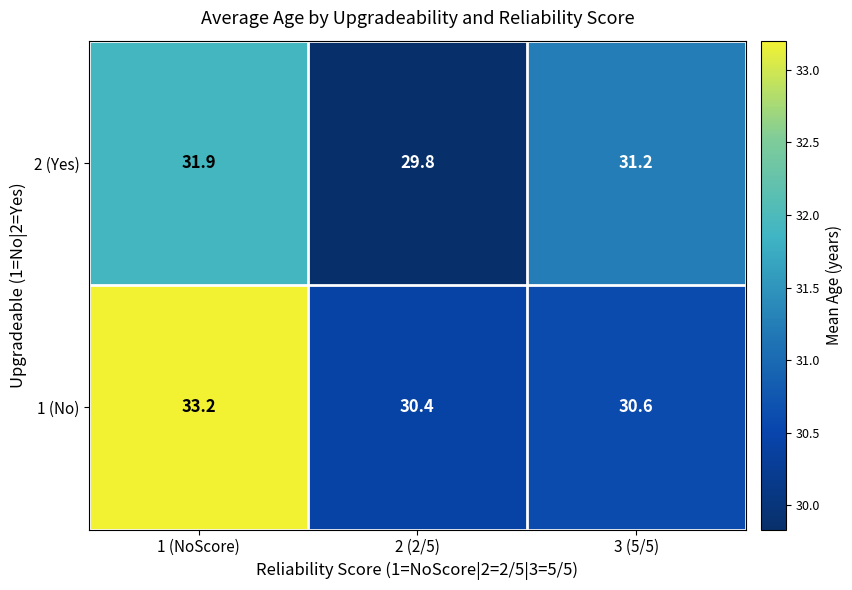

What is the maximum value shown in the chart?

33.2